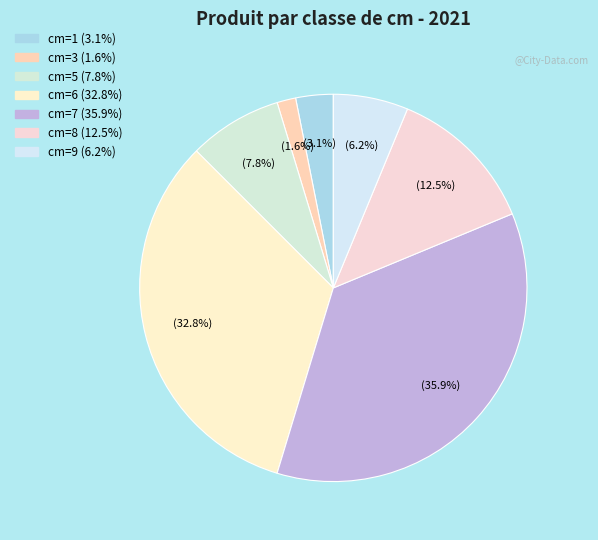

Rank the categories by value from lowest to highest.

cm=3, cm=1, cm=9, cm=5, cm=8, cm=6, cm=7